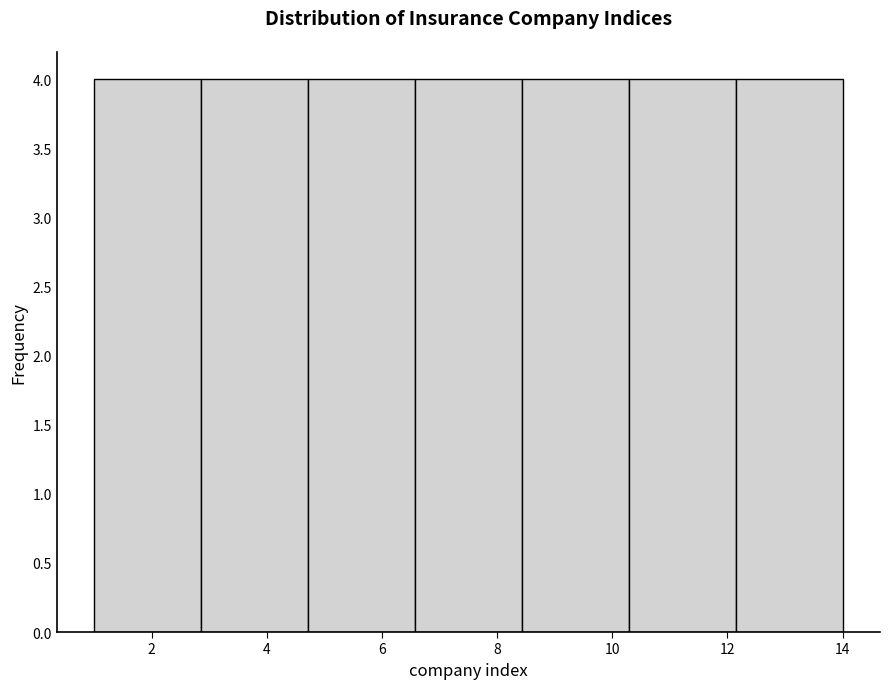

Reading left to right, transcribe this chart: for each bar, give the range it covers on the x-axis and its height. Neither the bar edges nor the heights are printed on the chart, so give them approximately, as read against the axes.

1.0 to 2.8: 4
2.8 to 4.8: 4
4.8 to 6.6: 4
6.6 to 8.4: 4
8.4 to 10.2: 4
10.2 to 12.2: 4
12.2 to 14.0: 4